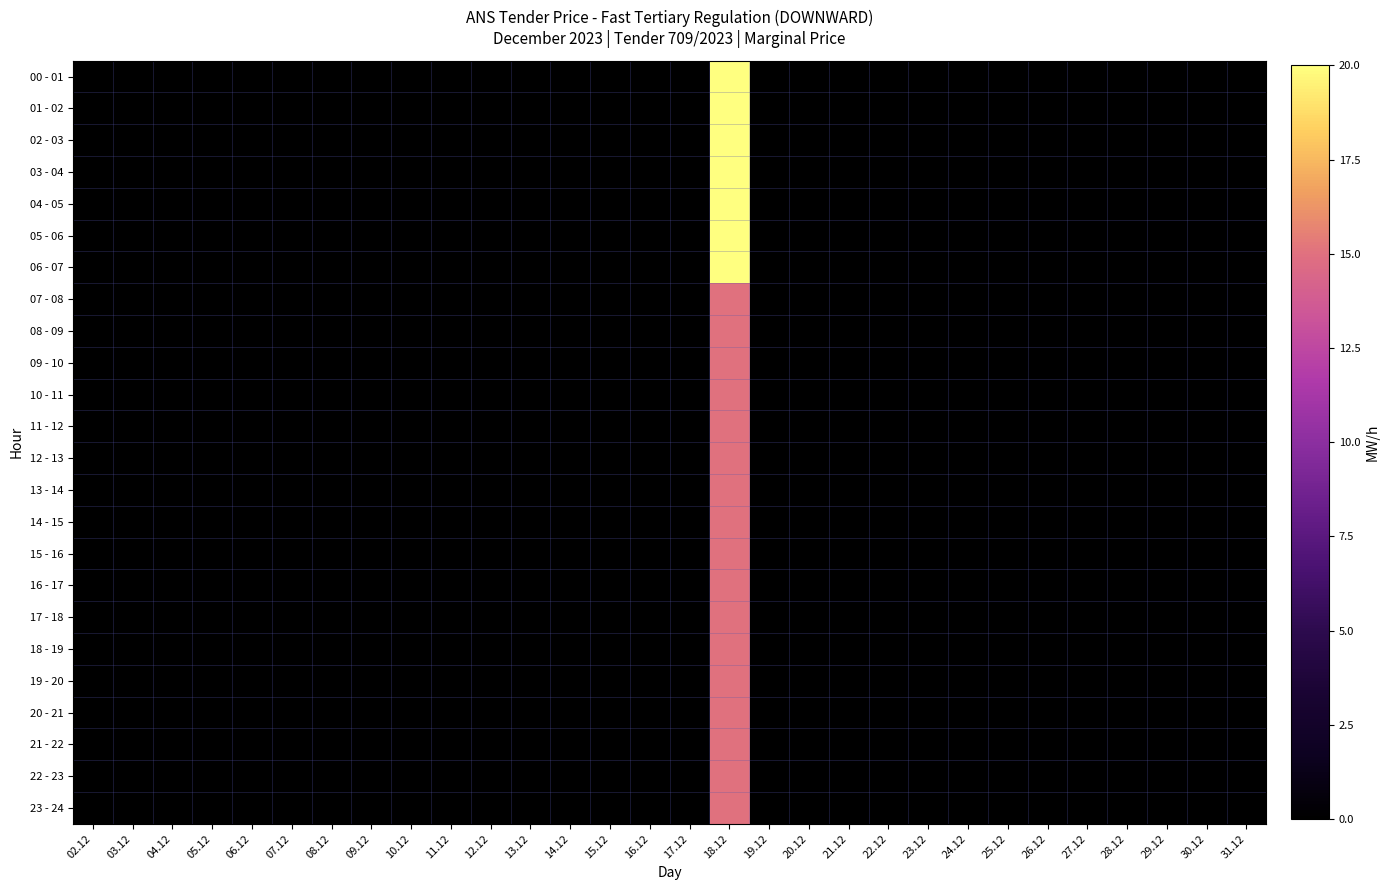

At which category does the chart reach its minimum across all series?

02.12